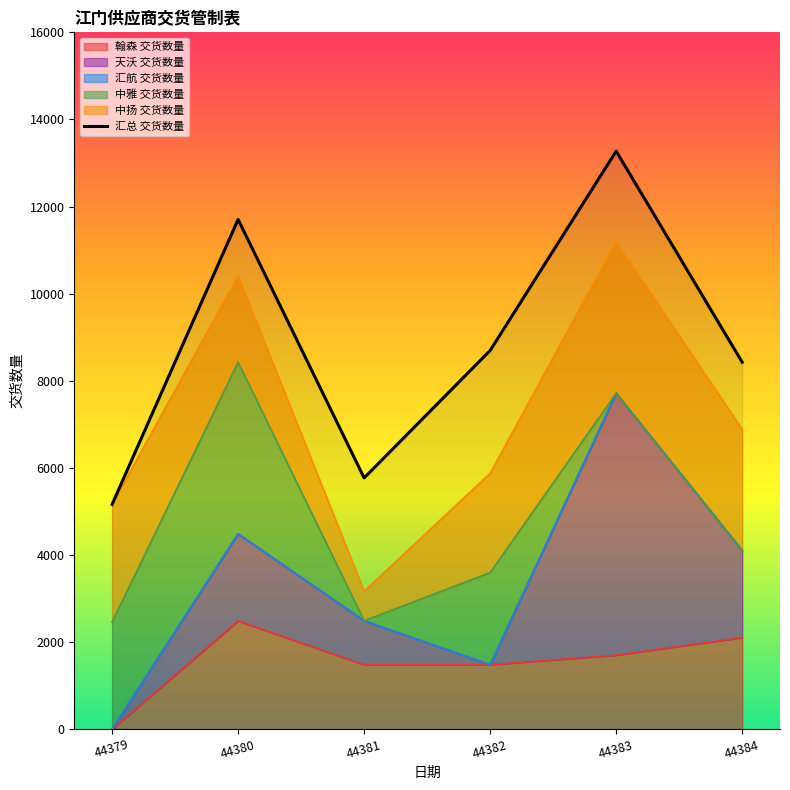

What is the average value of the 中雅 交货数量 series?

1419